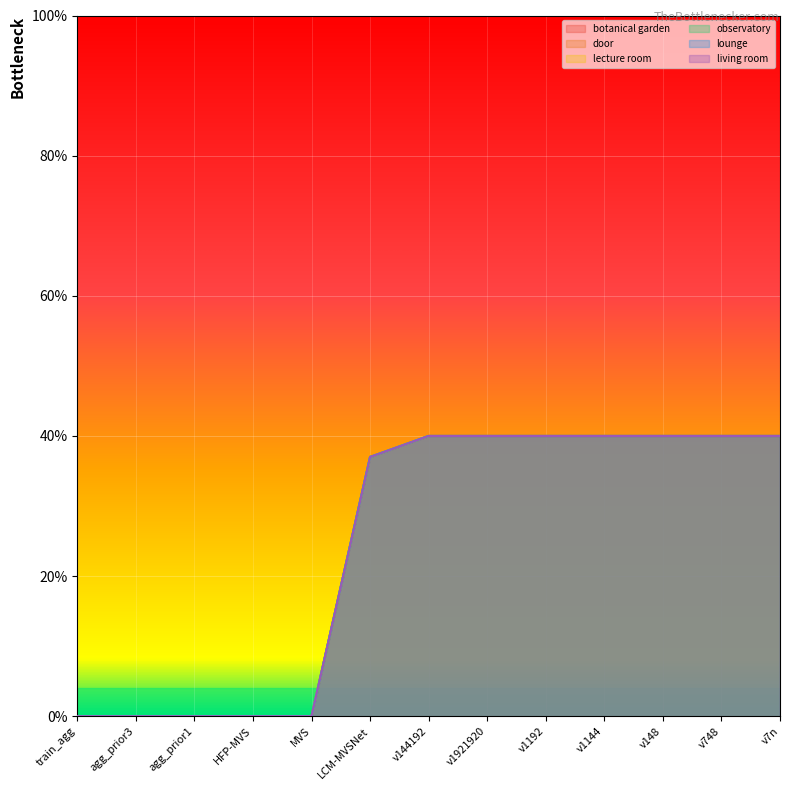

Rank the series at v1921920 from highest to lowest value.

botanical garden, door, lecture room, observatory, lounge, living room